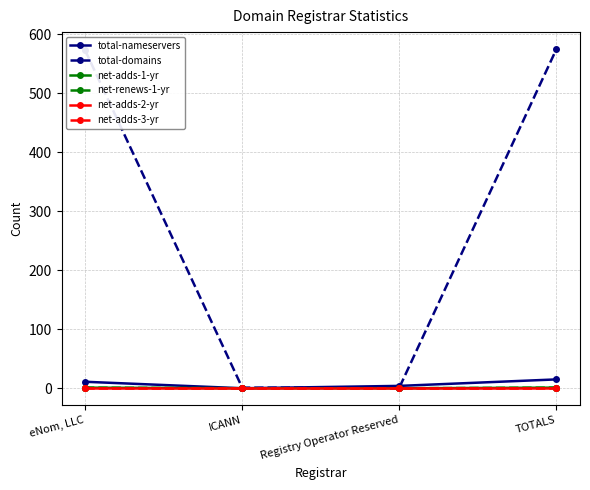

Is this an area chart (filled region under the line)?

No